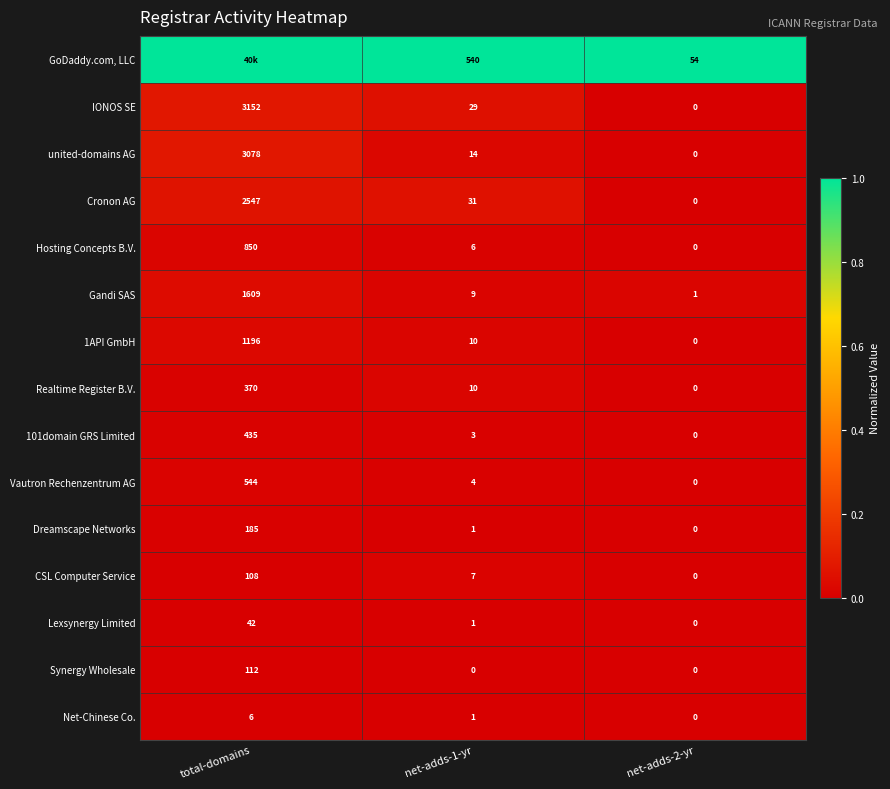

At which category does the chart reach its minimum across all series?

net-adds-2-yr